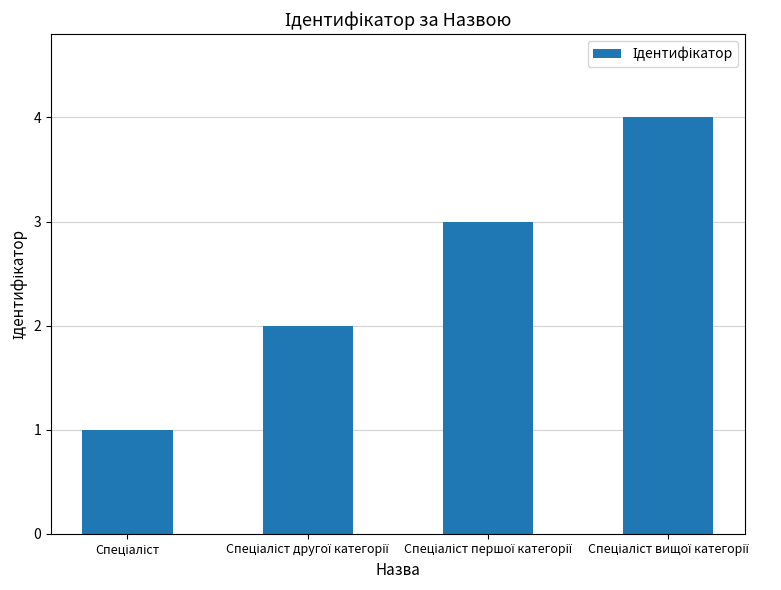

What is the greatest value displayed?

4